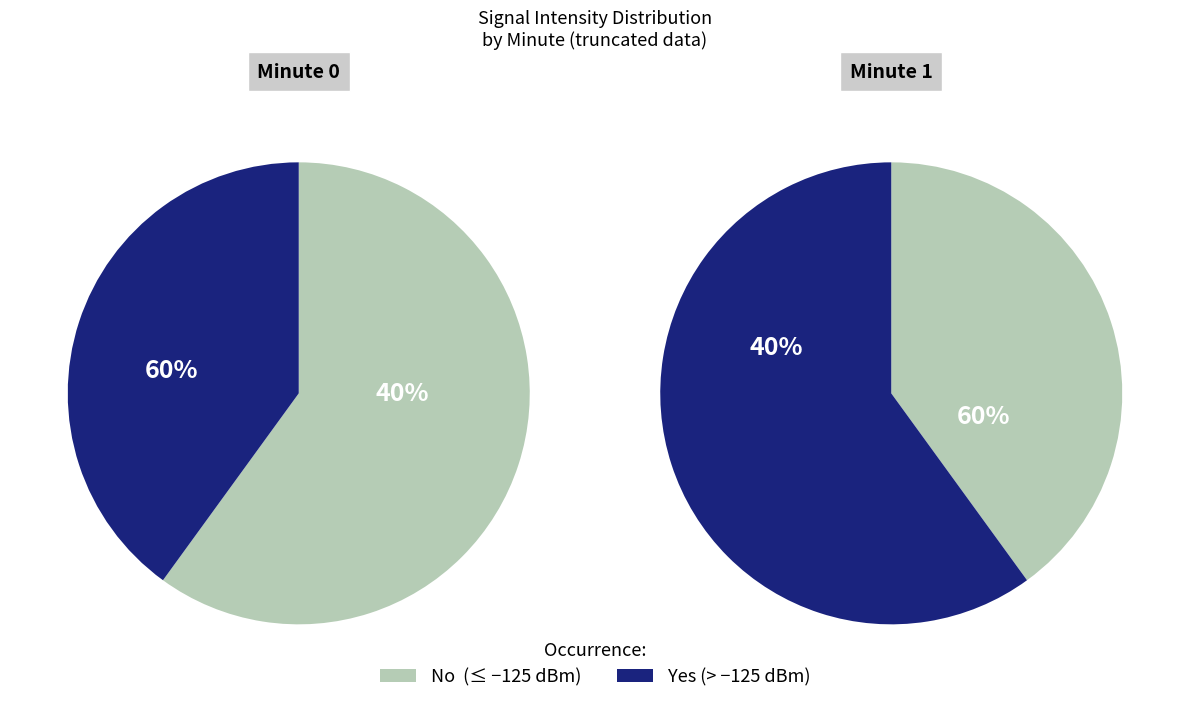

Between Minute 0 and Minute 1, which series saw the biggest shift?

Intensity <= -125 dBm